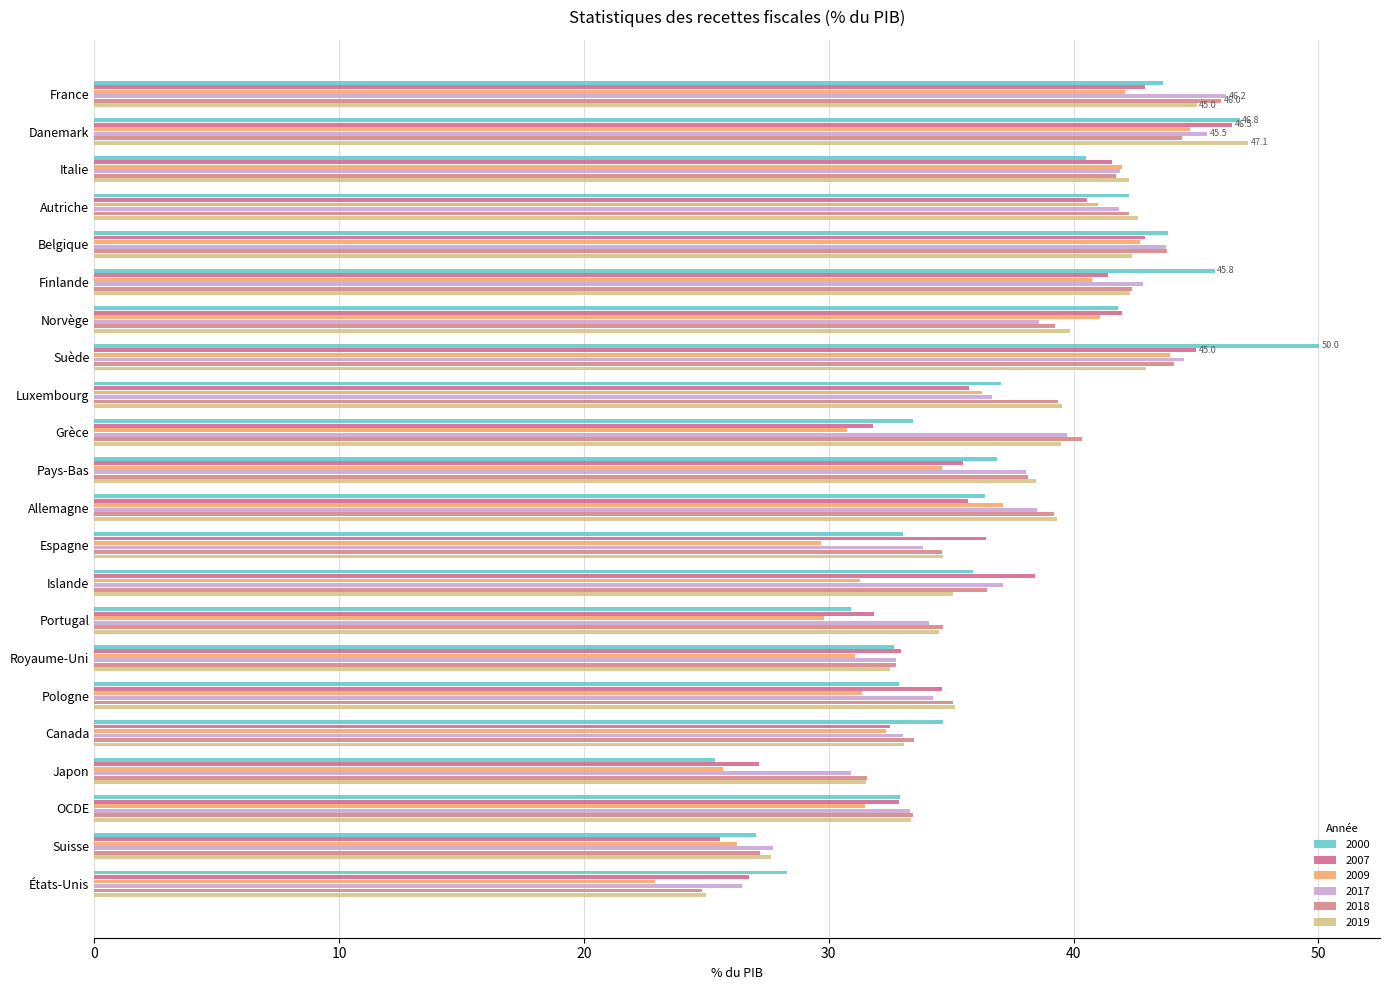

What position from the right is Finlande?

17